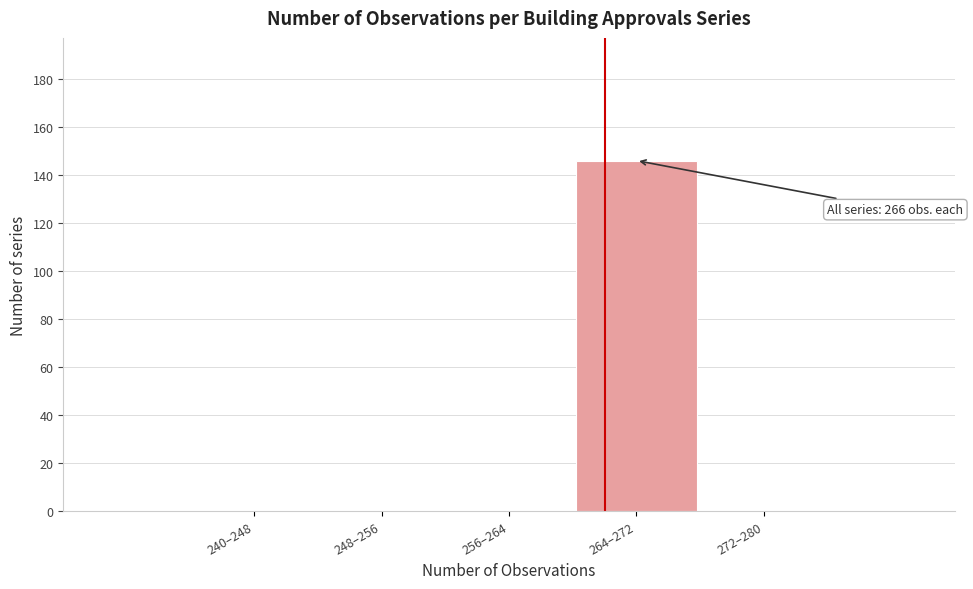

Reading right to left, what are all the values shown in this chart?

272–280=0	264–272=146	256–264=0	248–256=0	240–248=0